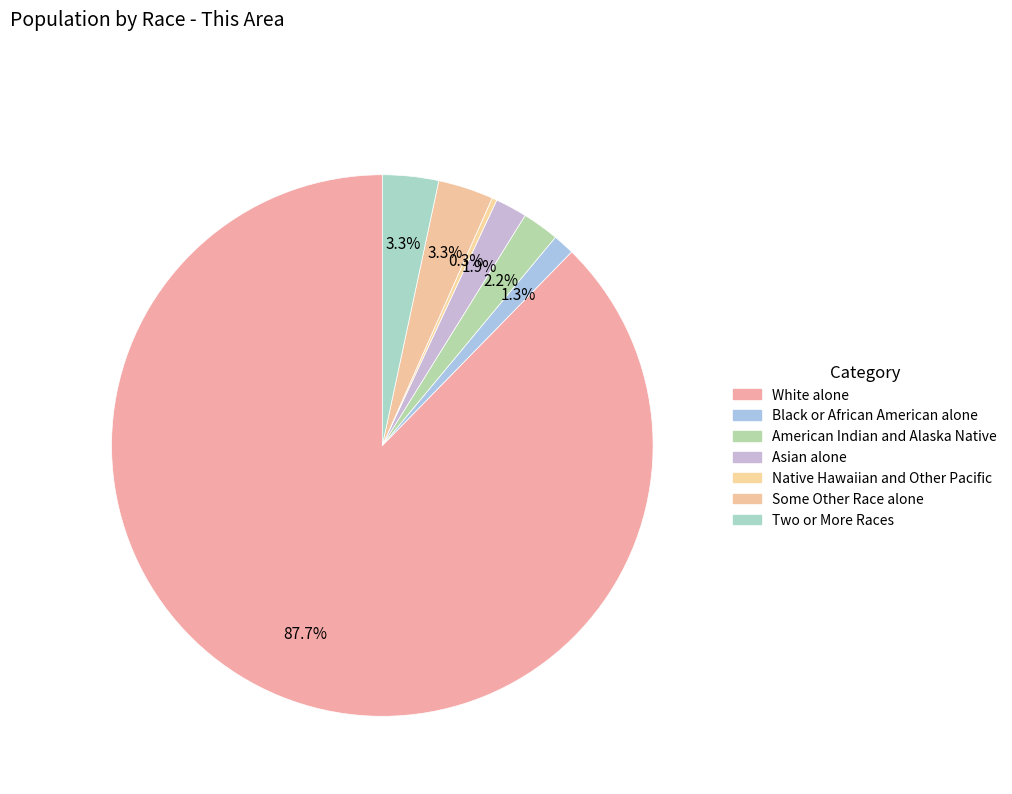

How many segments does this pie chart have?

7